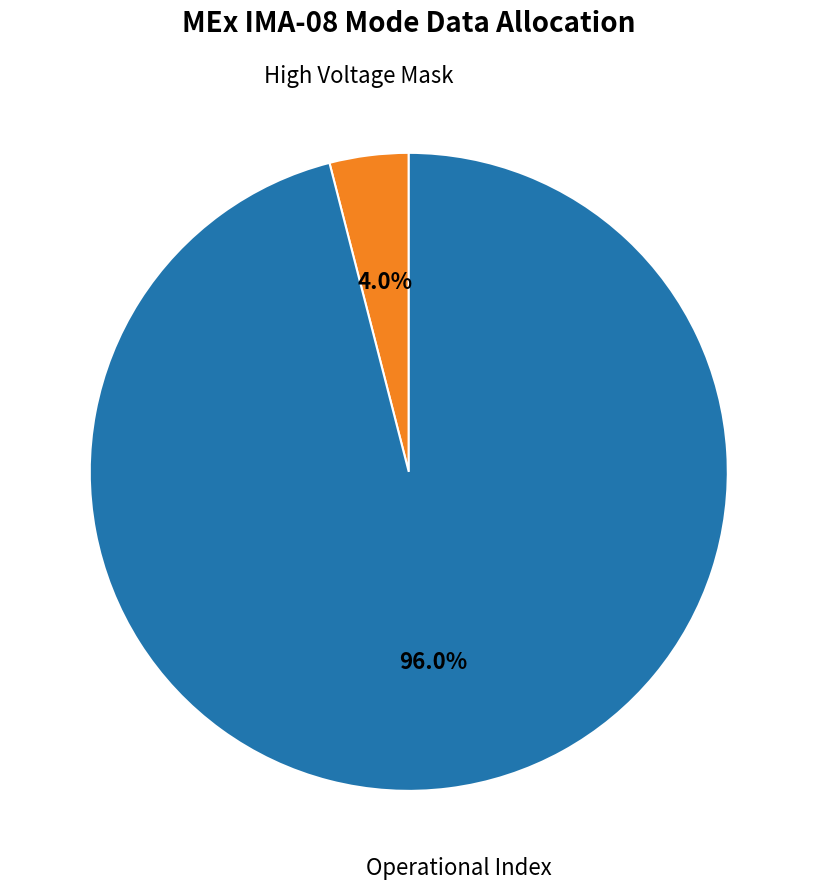

Is there a majority slice in this chart?

Yes